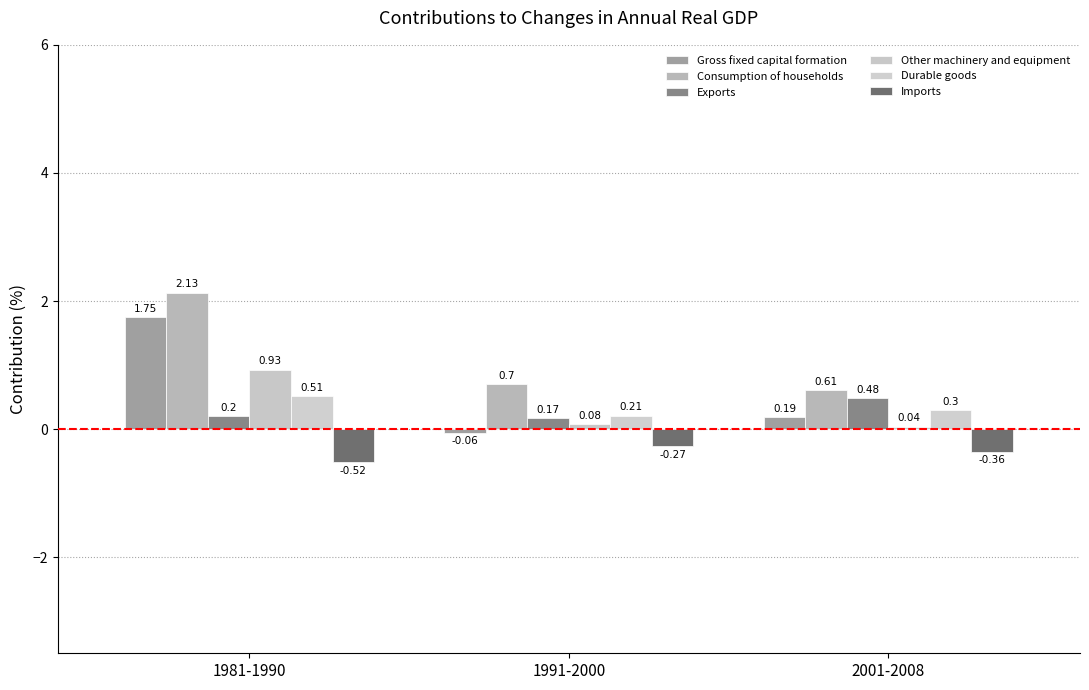

What is the value of the Gross fixed capital formation bar at the 3rd from the left?

0.2